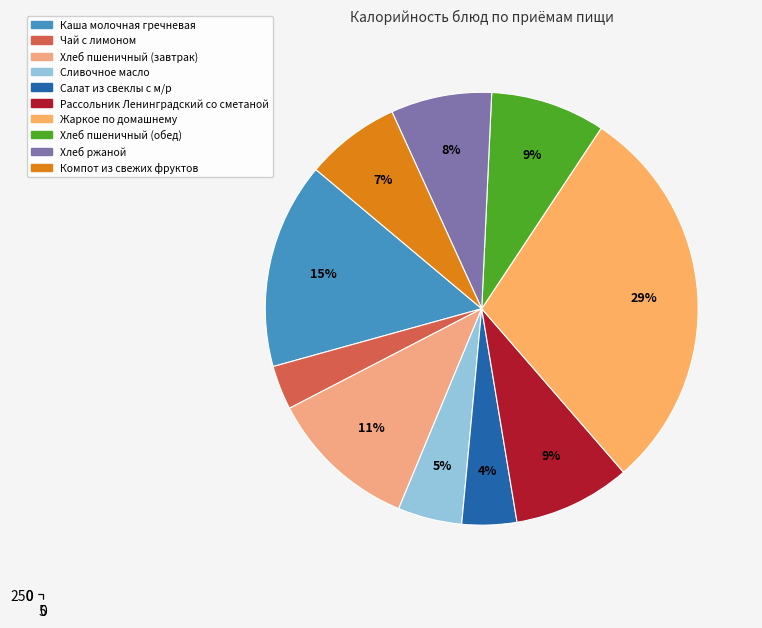

Combined, what portion of the pie is Чай с лимоном and Жаркое по домашнему?

32.6%